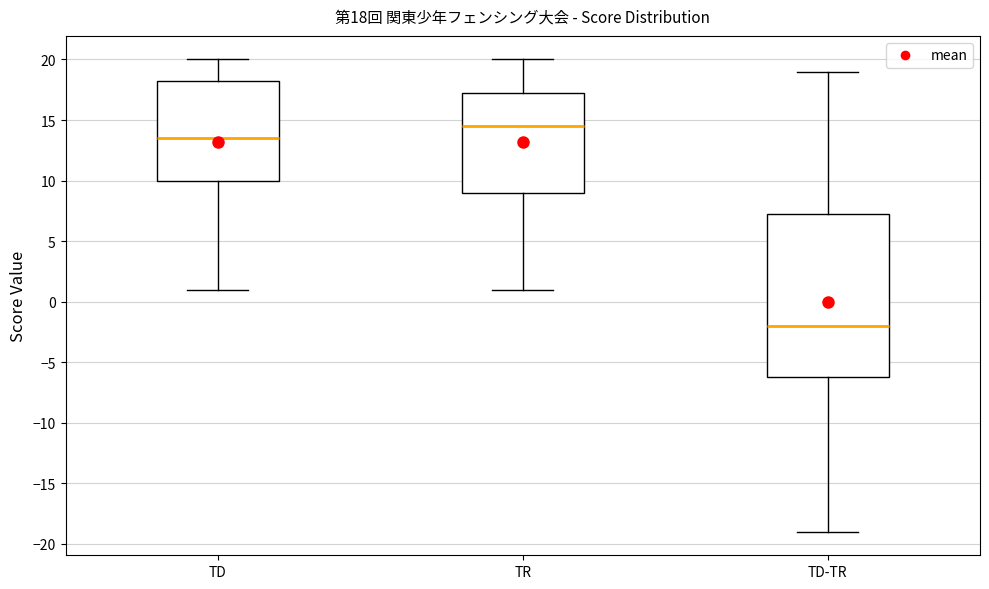

Comparing the boxes themselves (not the whiskers), which one is the tallest?

TD-TR